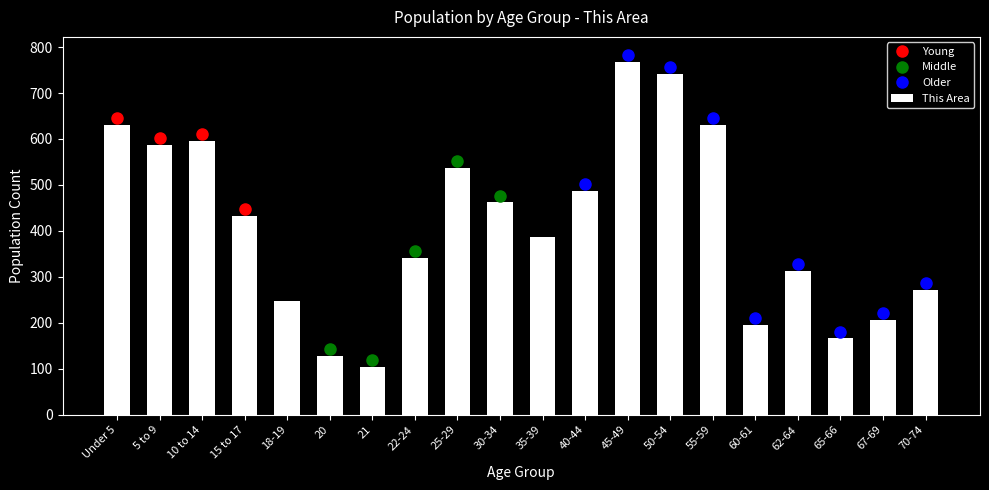

Reading right to left, extract all data points from this chart.

272	207	166	313	195	630	742	768	486	387	462	537	341	104	127	247	432	595	588	630